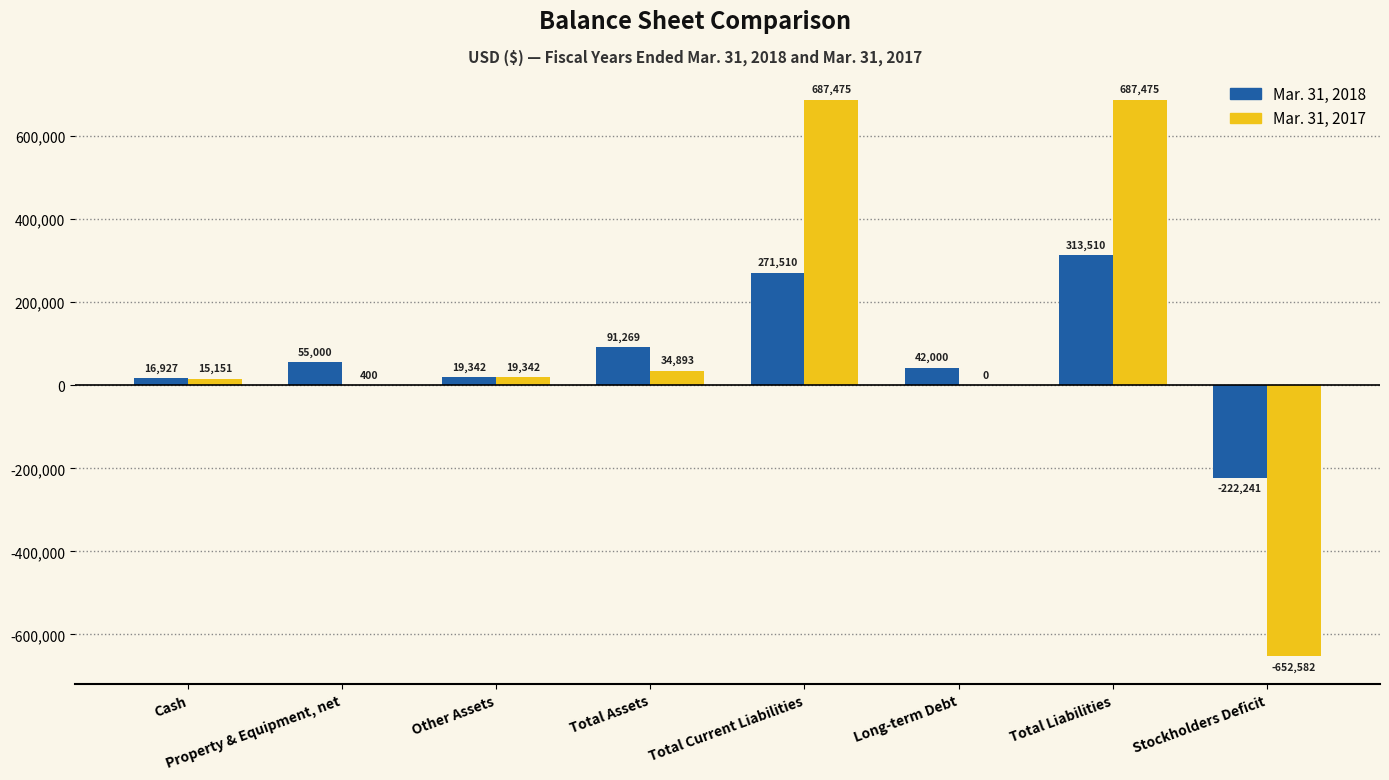

What is the difference between the Mar. 31, 2017 values at Cash and Total Liabilities?

672324